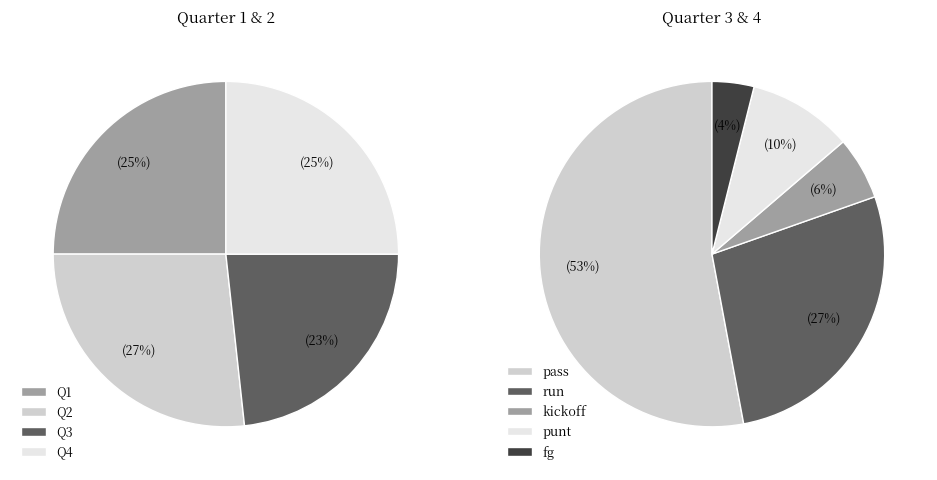

True or false: punt accounts for 1% of the total.

False